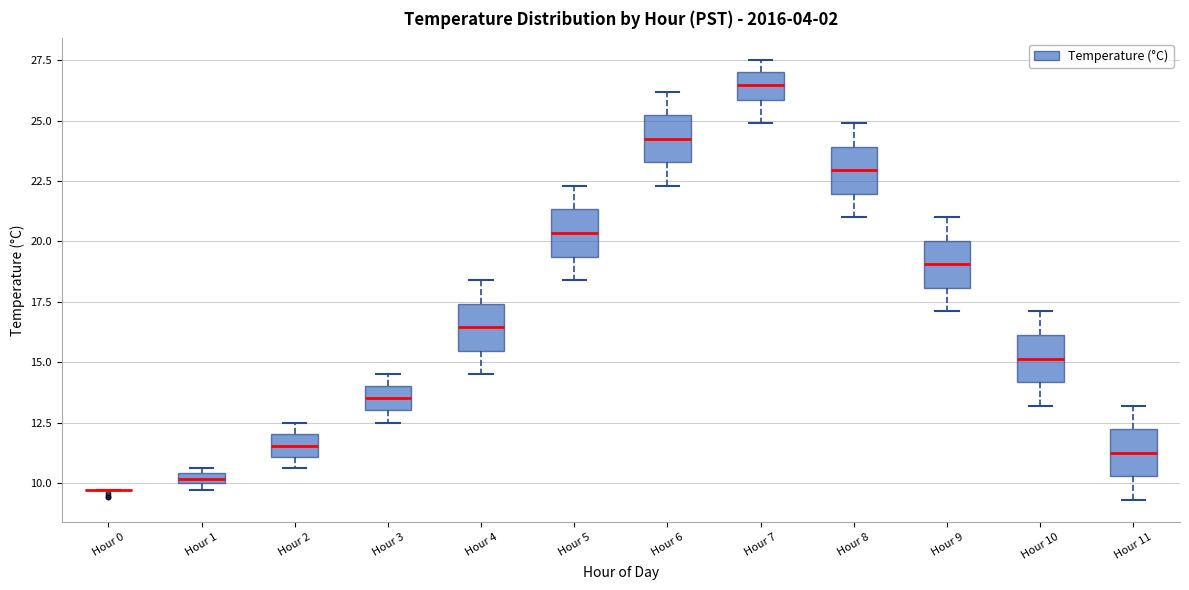

Where is the upper edge of the box for Hour 5 on the y-axis? The values are not printed on the chart, so give them approximately, as read against the axis.

21.5